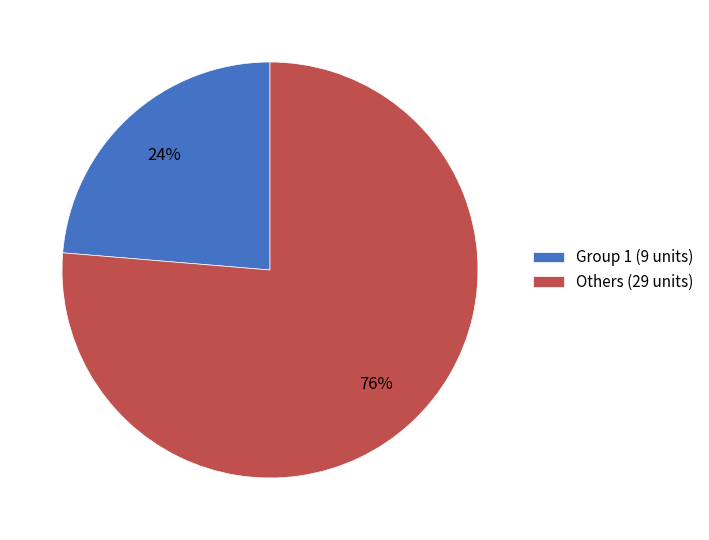

How many slices are in this pie chart?

2